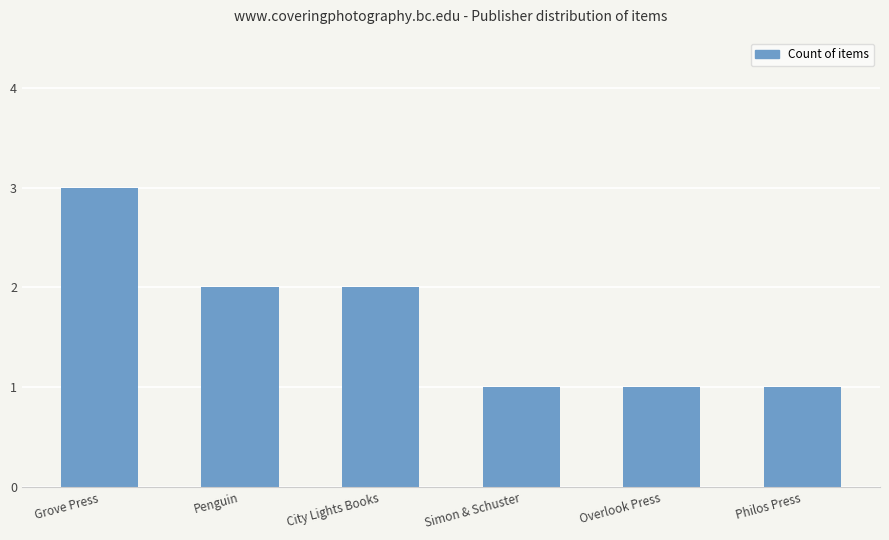

How many bars are there in total?

6